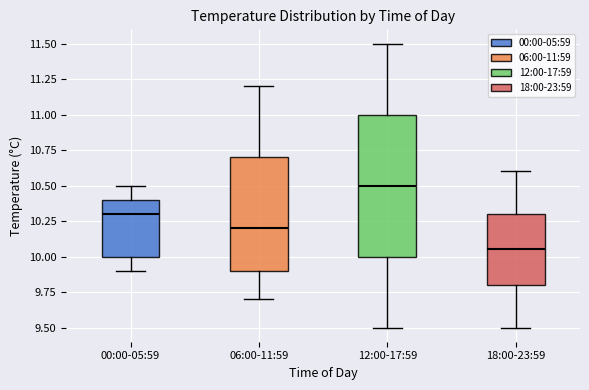

Reading left to right, read every box against the y-axis: the position of its median line, the range the box covers, and the ends of its whiskers. The values are not printed on the chart, so give them approximately, as read against the axis.

00:00-05:59: median 10.30, box 10.00 to 10.40, whiskers 9.90 to 10.50
06:00-11:59: median 10.20, box 9.90 to 10.70, whiskers 9.70 to 11.20
12:00-17:59: median 10.50, box 10.00 to 11.00, whiskers 9.50 to 11.50
18:00-23:59: median 10.05, box 9.80 to 10.30, whiskers 9.50 to 10.60